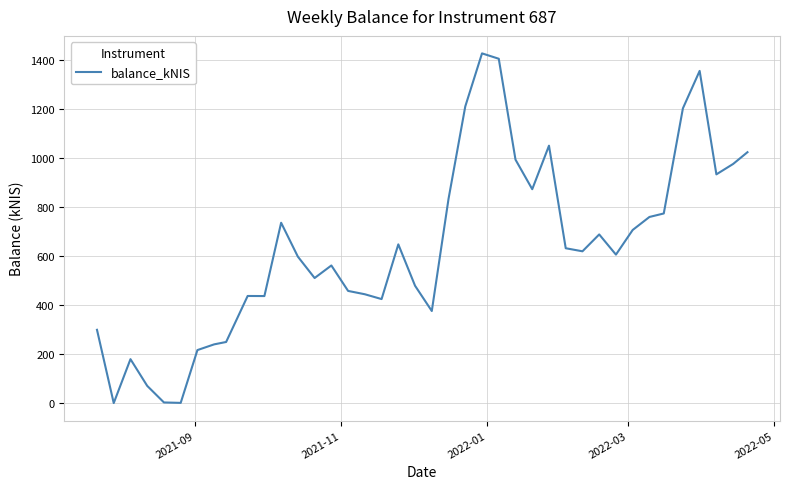

What is the maximum value shown in the chart?

1426.9